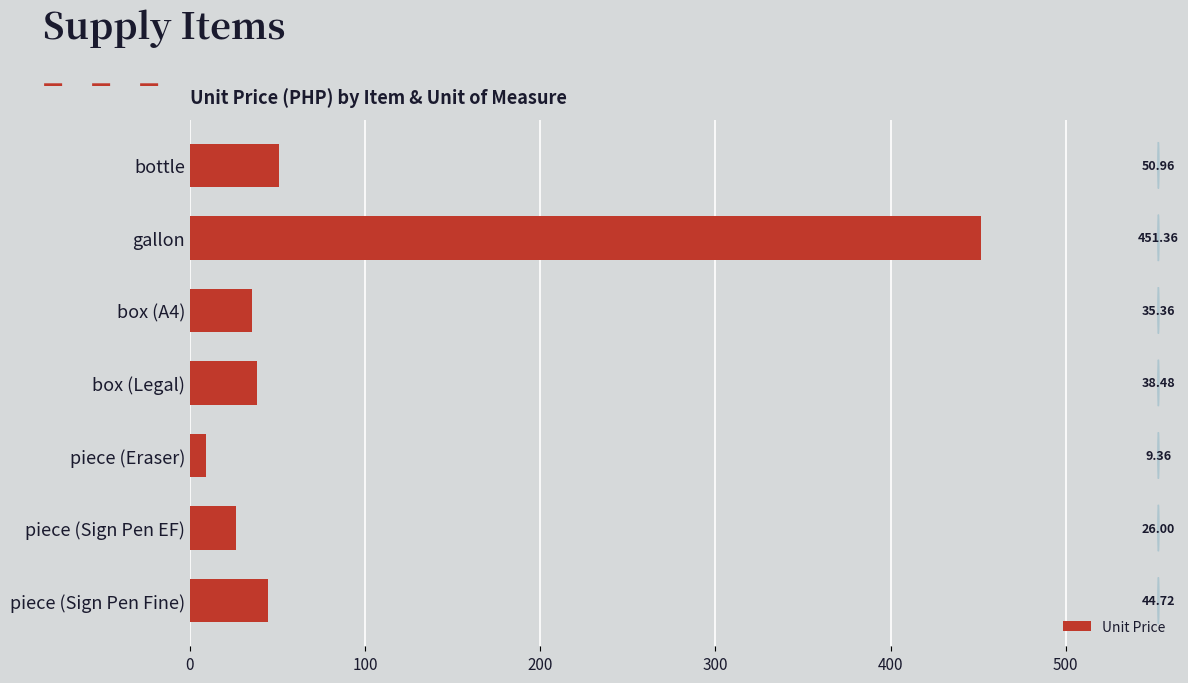

How many values exceed 38?

4